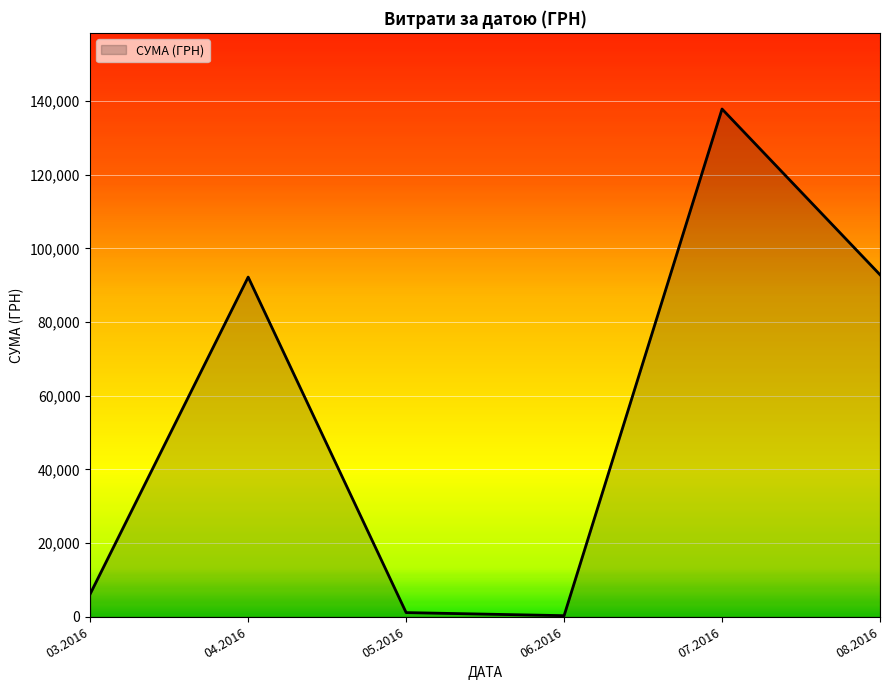

What is the ratio of the value at 07.2016 to the value at 04.2016?

1.5